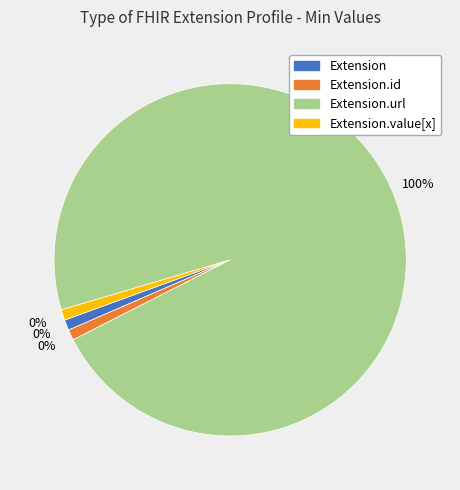

To the nearest percent, what is the average slice percentage?

25%